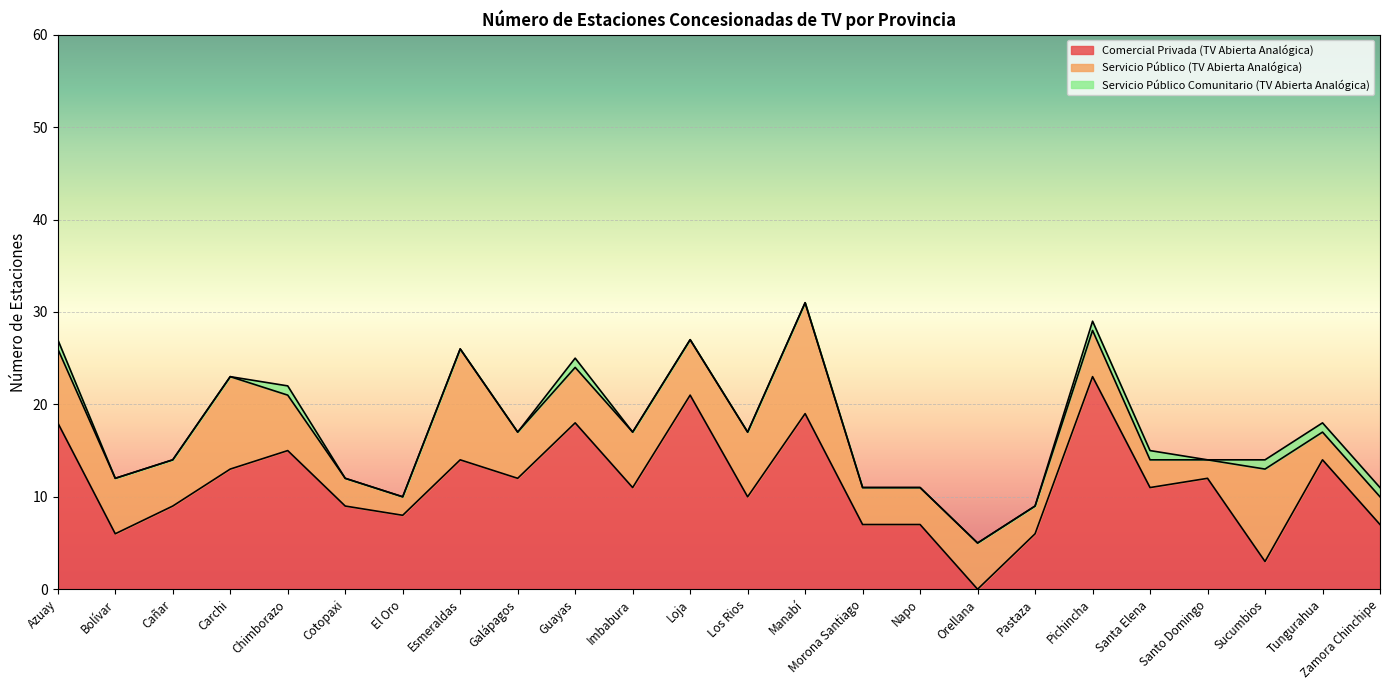

Reading right to left, what are all the values shown in this chart?

Comercial Privada (TV Abierta Analógica): 7	14	3	12	11	23	6	0	7	7	19	10	21	11	18	12	14	8	9	15	13	9	6	18
Servicio Público (TV Abierta Analógica): 3	3	10	2	3	5	3	5	4	4	12	7	6	6	6	5	12	2	3	6	10	5	6	8
Servicio Público Comunitario (TV Abierta Analógica): 1	1	1	0	1	1	0	0	0	0	0	0	0	0	1	0	0	0	0	1	0	0	0	1